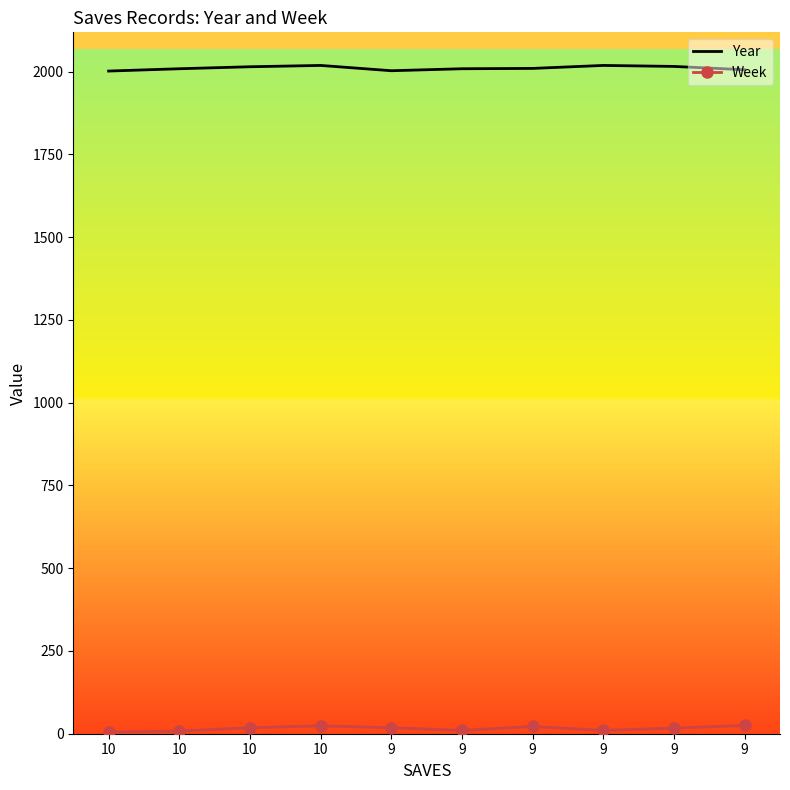

What are all the series names shown in the legend?

Year, Week